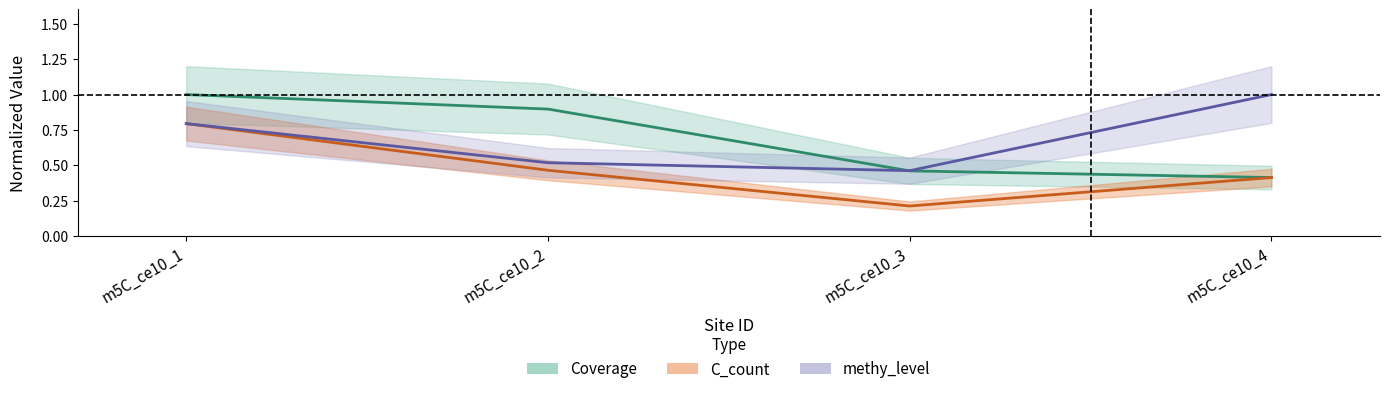

What is the sum of all methy_level values?

2.8